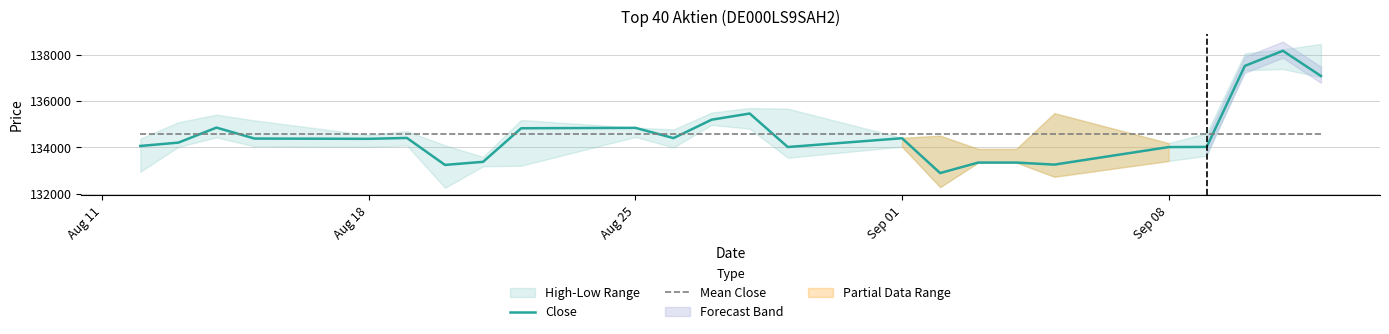

After their last crossing, which series has the higher values: Mean Close or Close?

Close